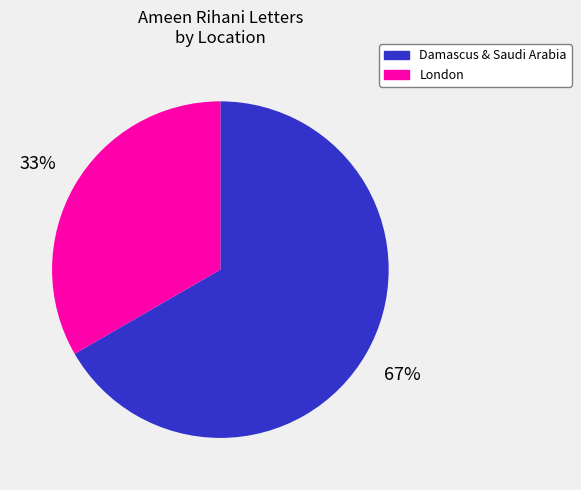

Count the number of slices in the pie.

2